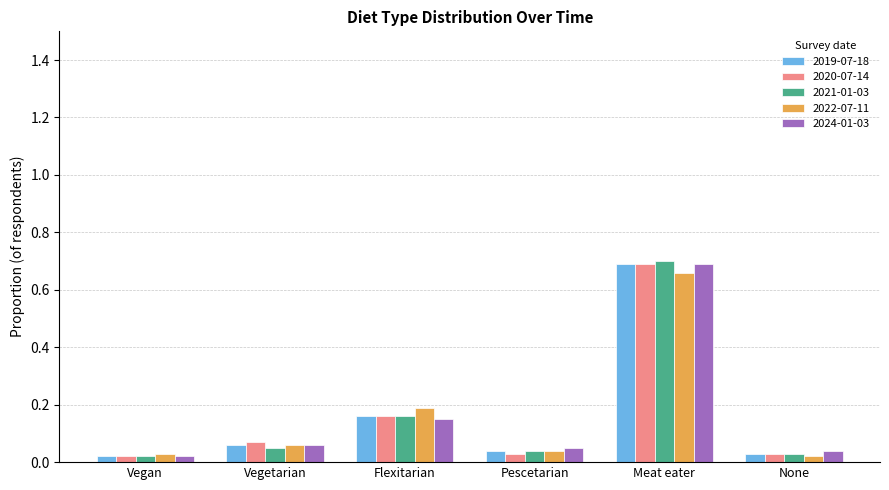

What is the difference between the maximum and minimum values in the 2022-07-11 series?

0.6